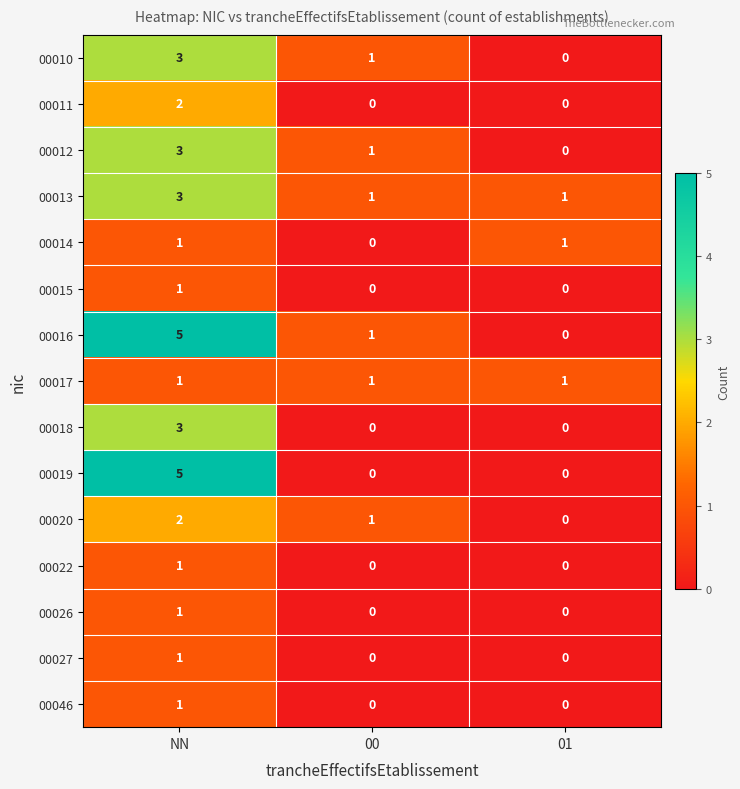

What is the sum of all 00016 values?

6